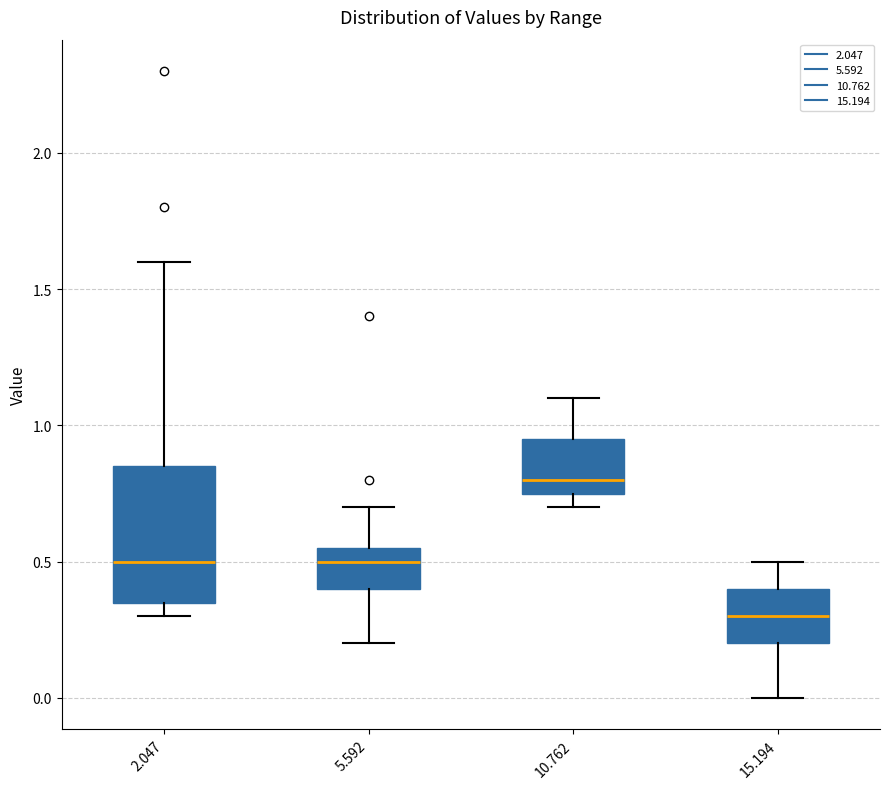

Which box has the lowest median line?

15.194